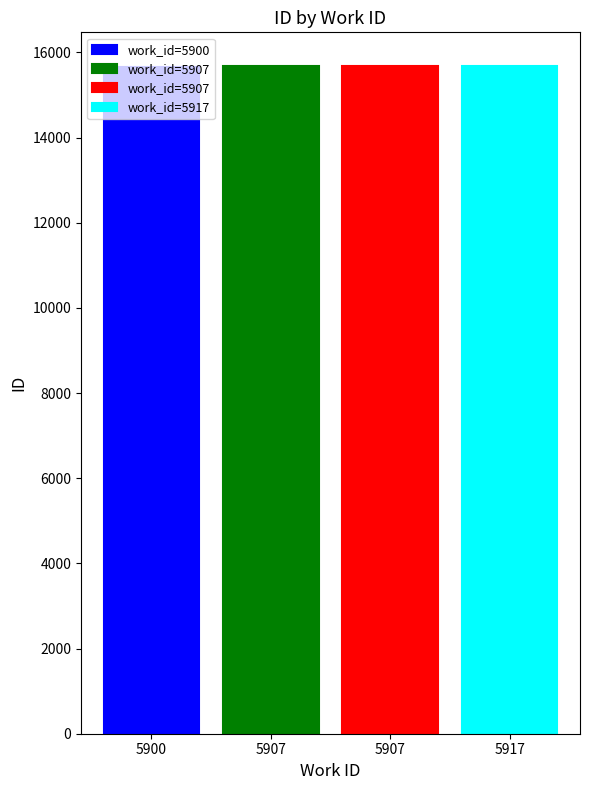

What is the value of the 1st bar from the left?

15667